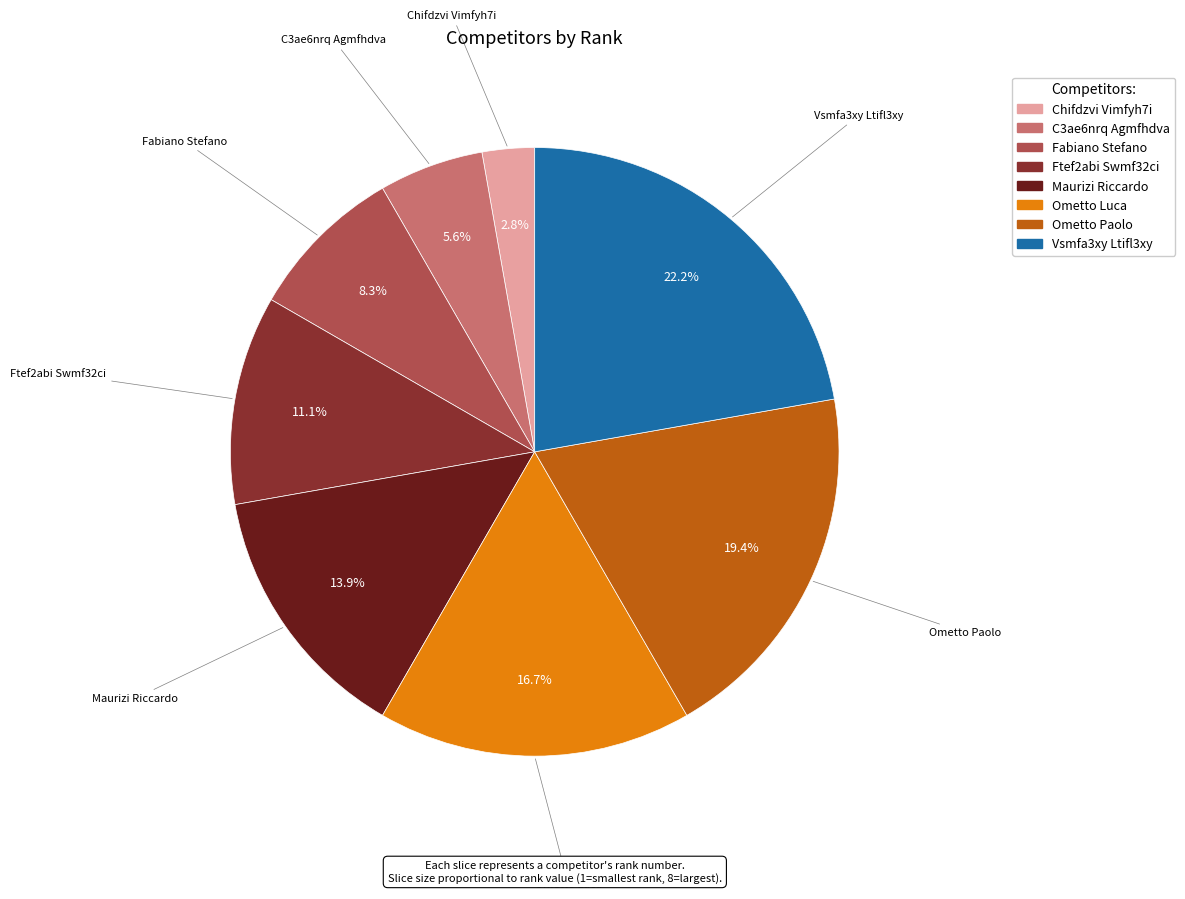

Rank the categories by value from lowest to highest.

Chifdzvi Vimfyh7i, C3ae6nrq Agmfhdva, Fabiano Stefano, Ftef2abi Swmf32ci, Maurizi Riccardo, Ometto Luca, Ometto Paolo, Vsmfa3xy Ltifl3xy